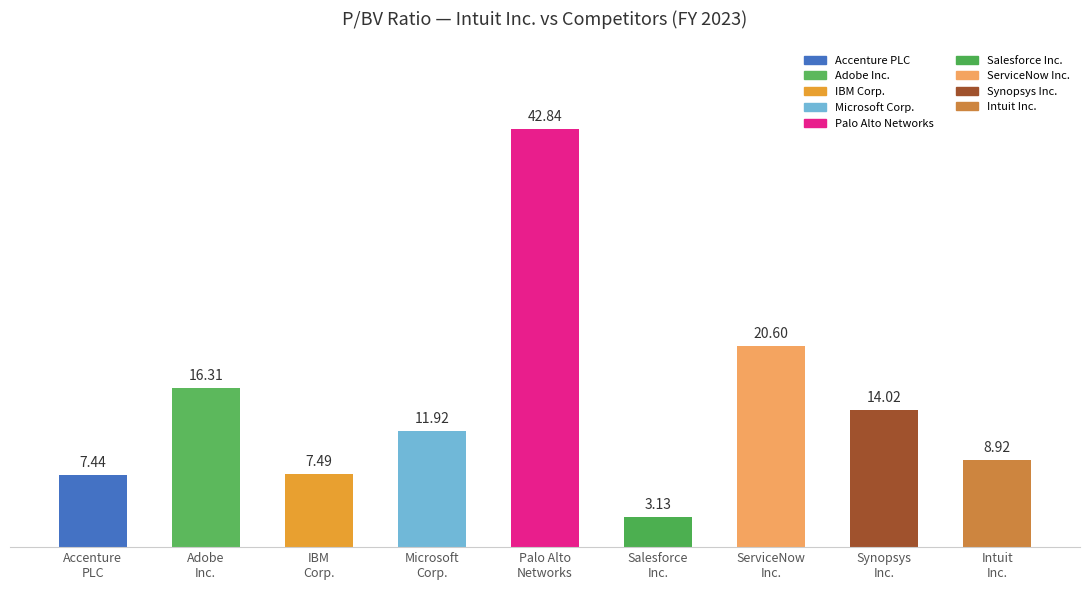

What is the maximum value shown in the chart?

42.8